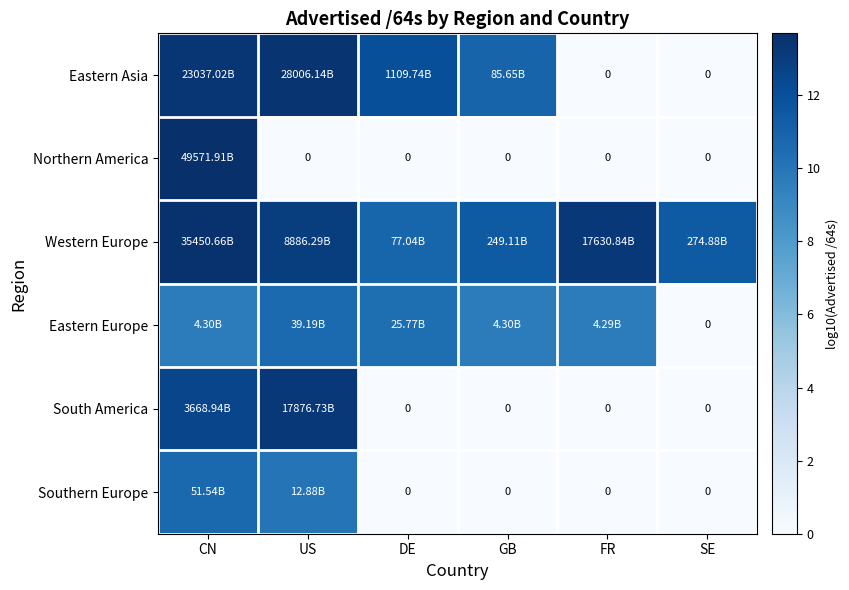

At which label is Eastern Asia closest to 6?

GB